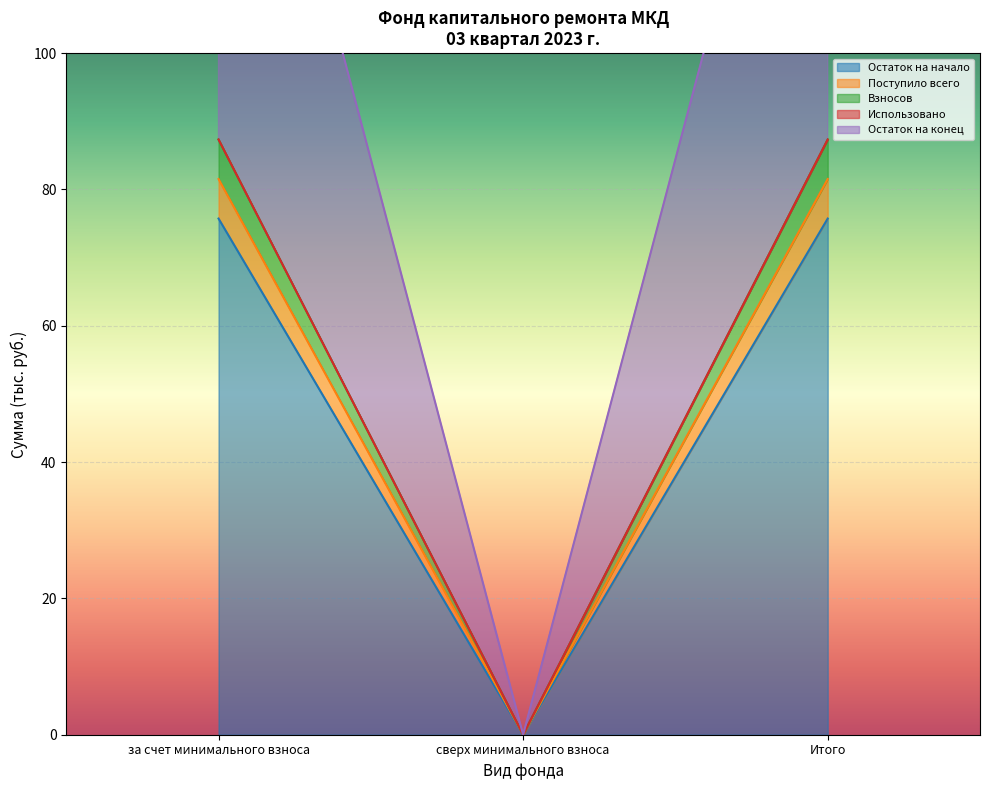

At which category does the chart reach its minimum across all series?

сверх минимального взноса